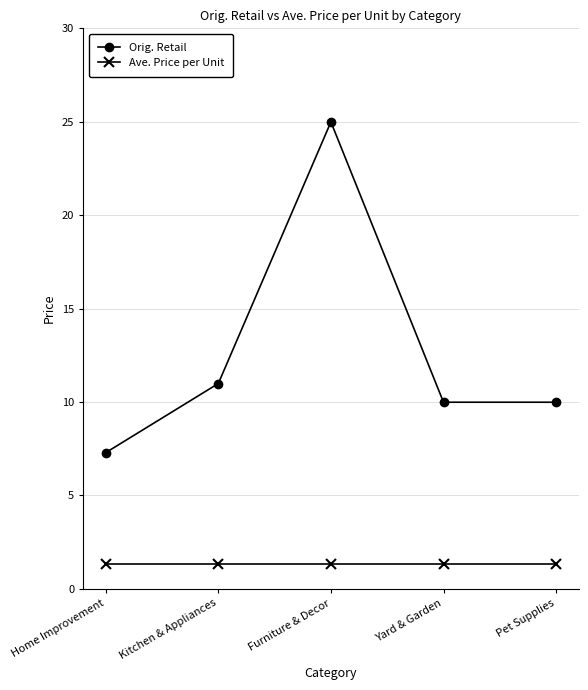

What is the total value across all series at Kitchen & Appliances?

12.3